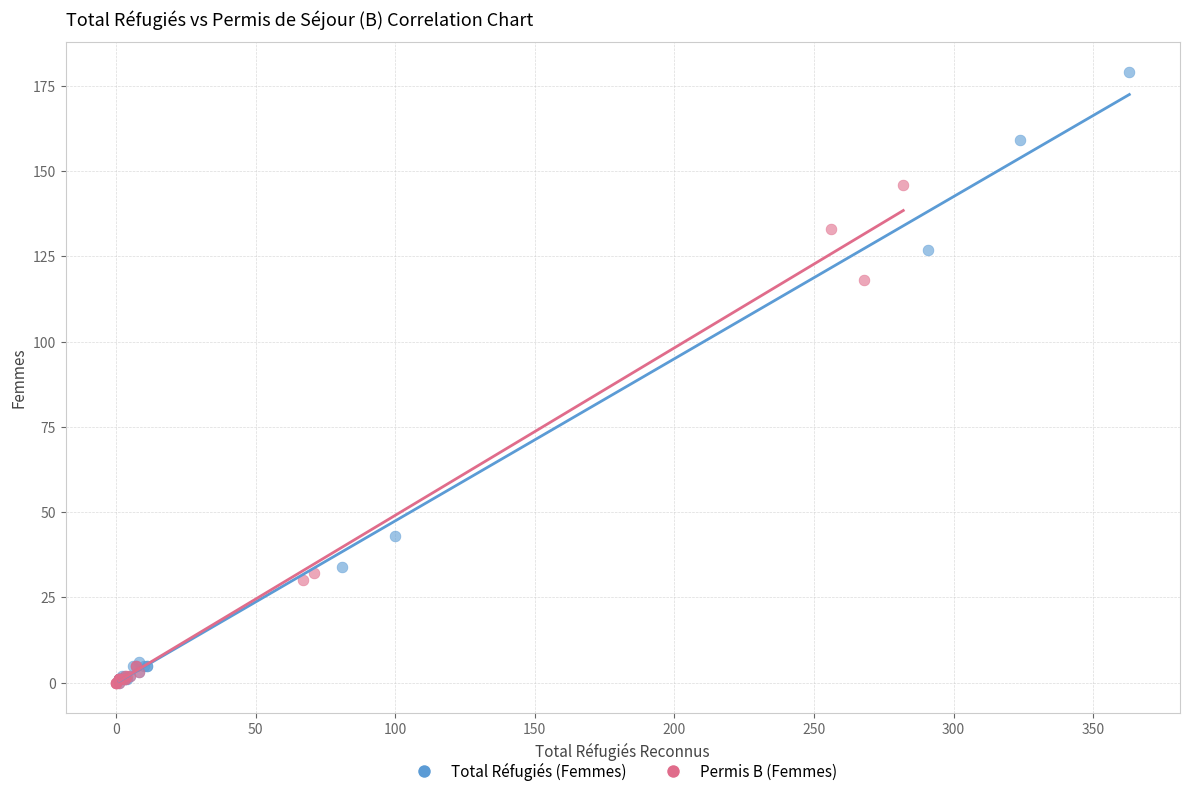

Which series has the widest spread of Y values?

Total Réfugiés (Femmes)